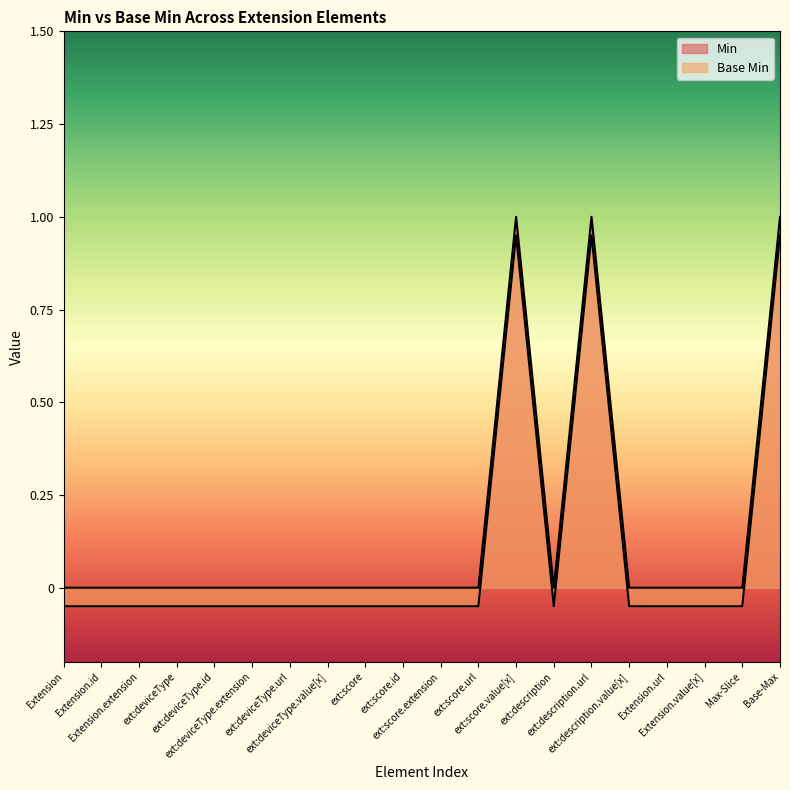

Is it true that Base Min equals -0.1 at ext:deviceType.id?

False